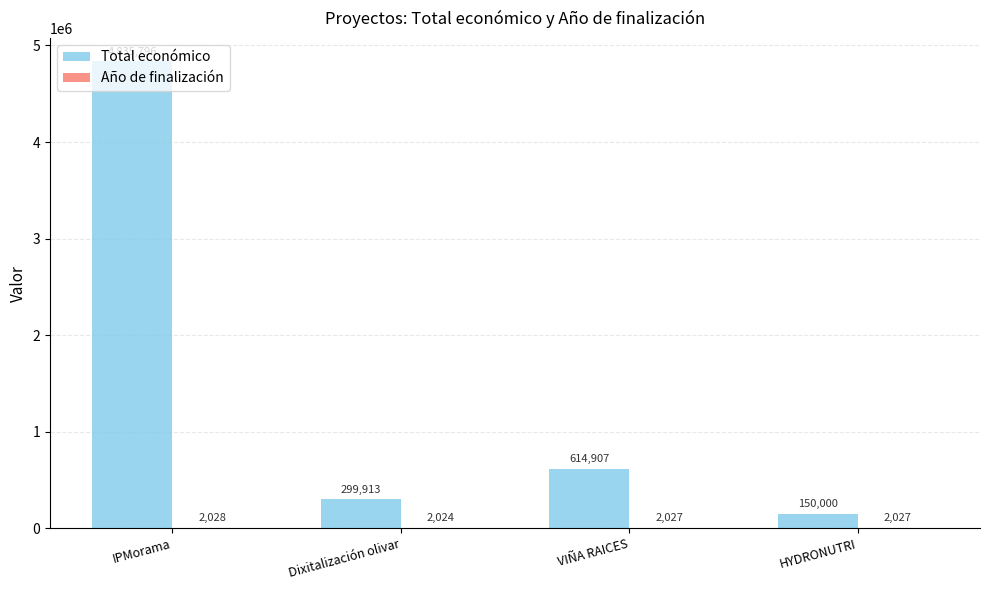

What is the maximum value for Total económico?

4835796